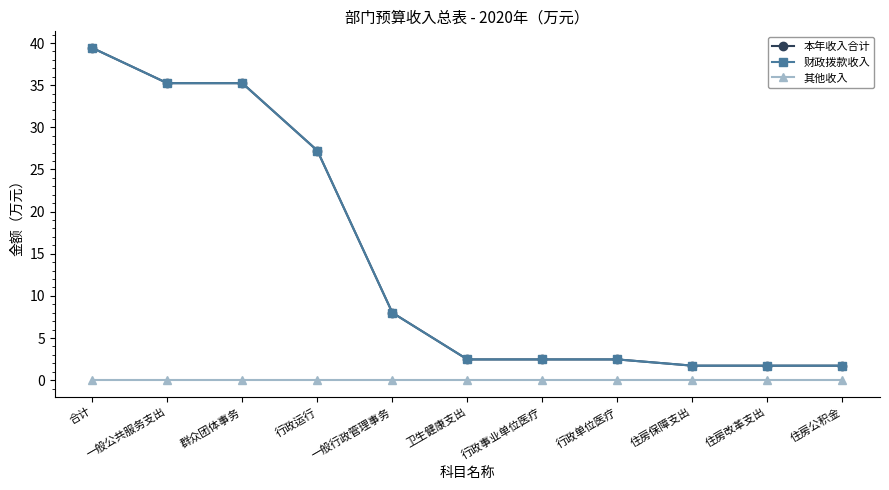

Does the chart have visible grid lines?

No